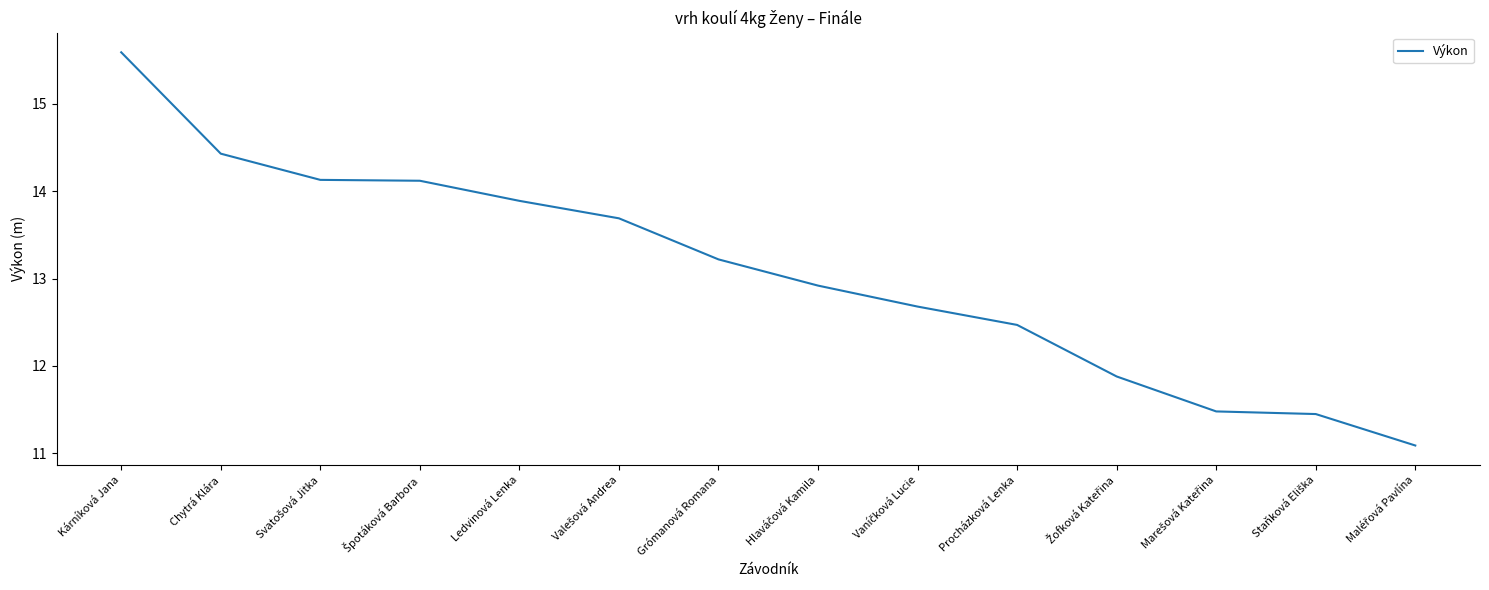

True or false: the data shows 13.9 at Ledvinová Lenka.

True